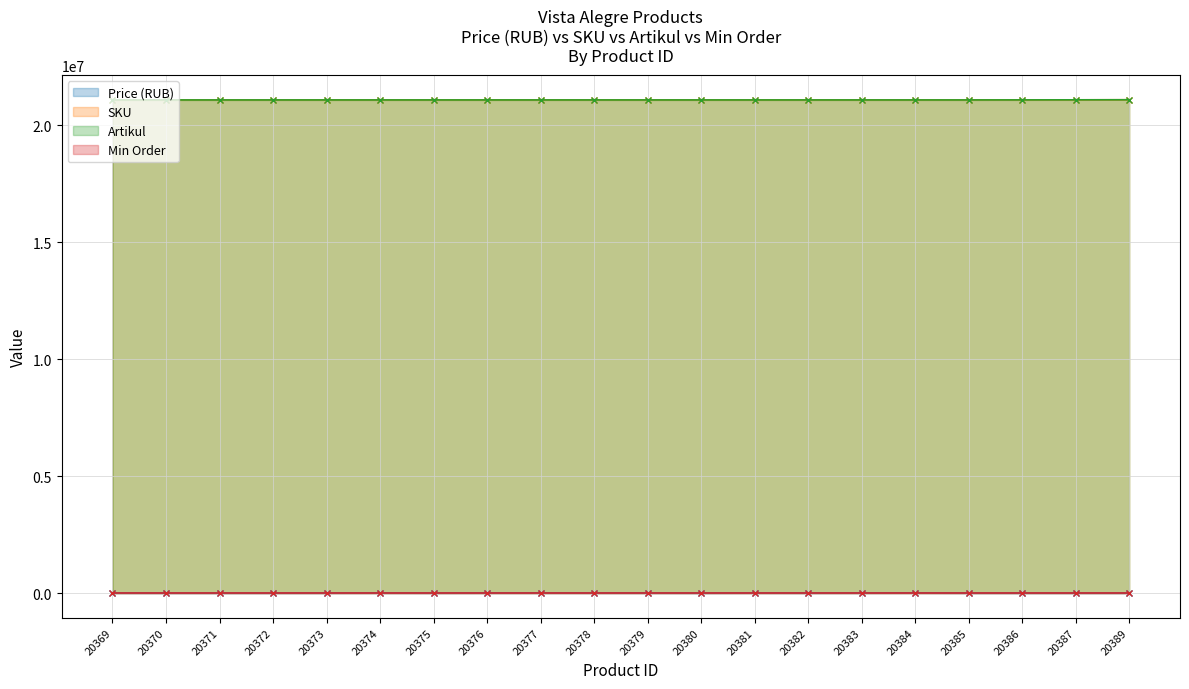

Which series has the largest total across all categories?

SKU